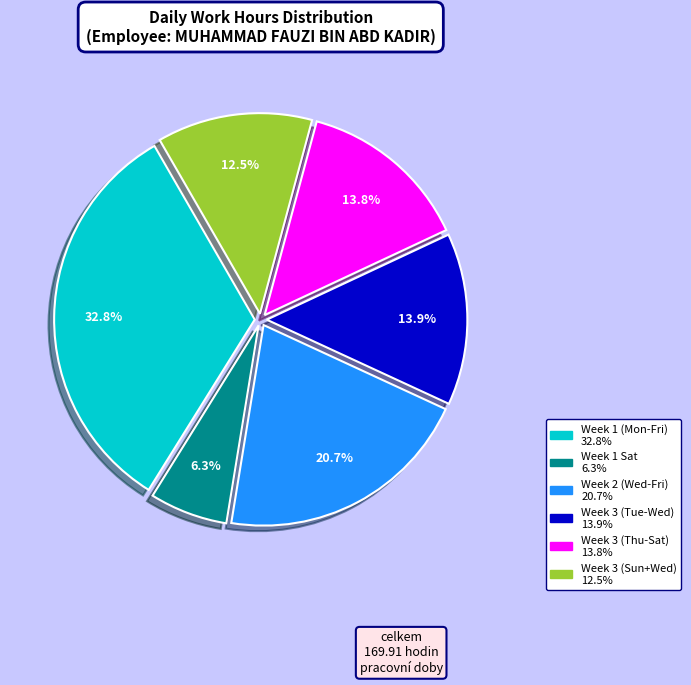

To the nearest percent, what is the average slice percentage?

17%